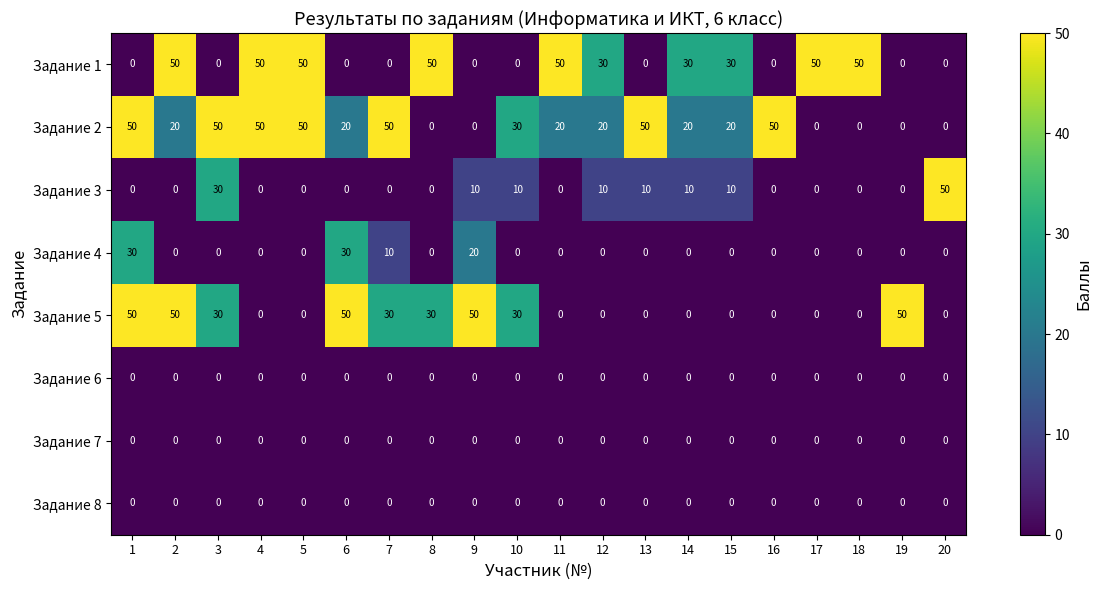

Is the value of Задание 7 at 6 greater than the value of Задание 5 at 7?

No